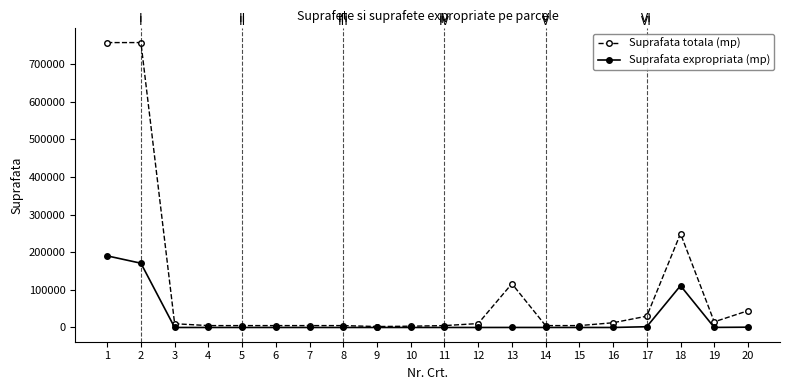

Rank the series by their average value, from highest to lowest.

Suprafata totala (mp), Suprafata expropriata (mp)